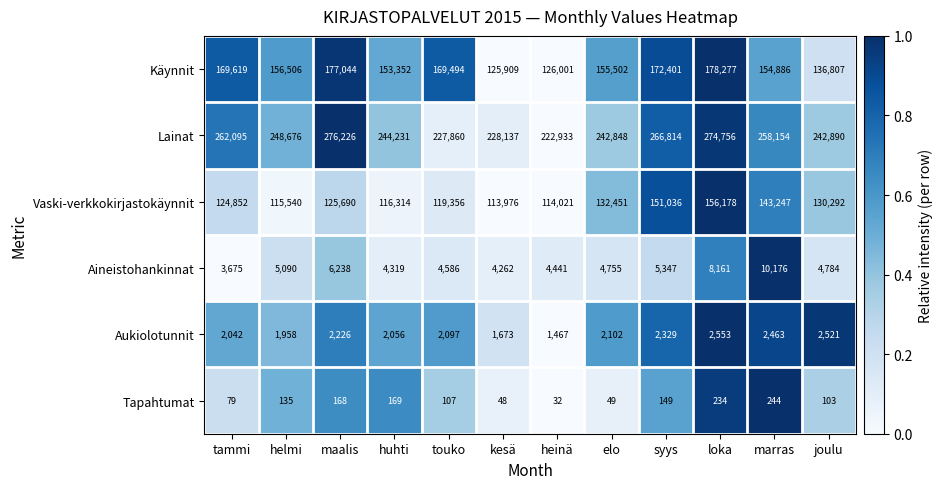

Which series changed the most between maalis and huhti?

Lainat